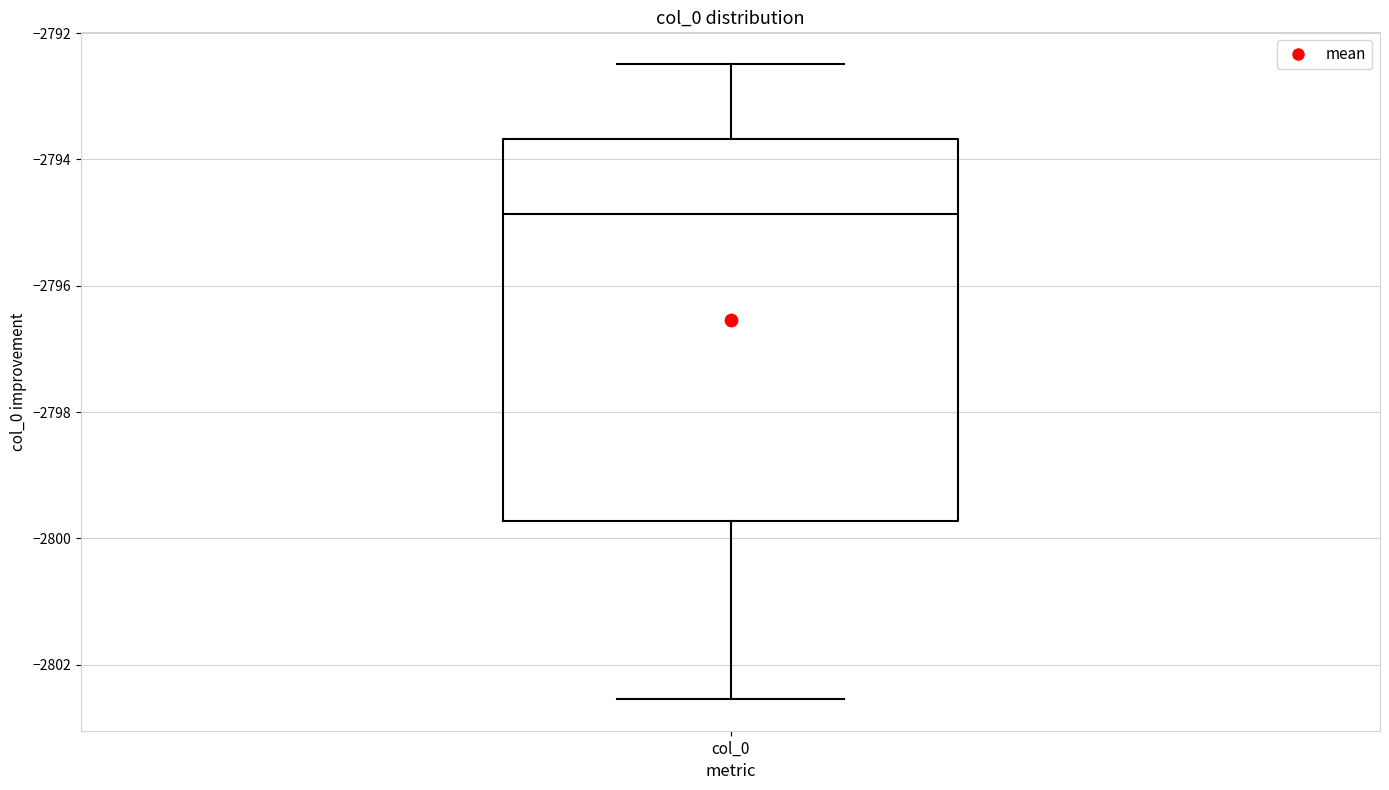

Where is the upper edge of the box for col_0 on the y-axis? The values are not printed on the chart, so give them approximately, as read against the axis.

-2793.6